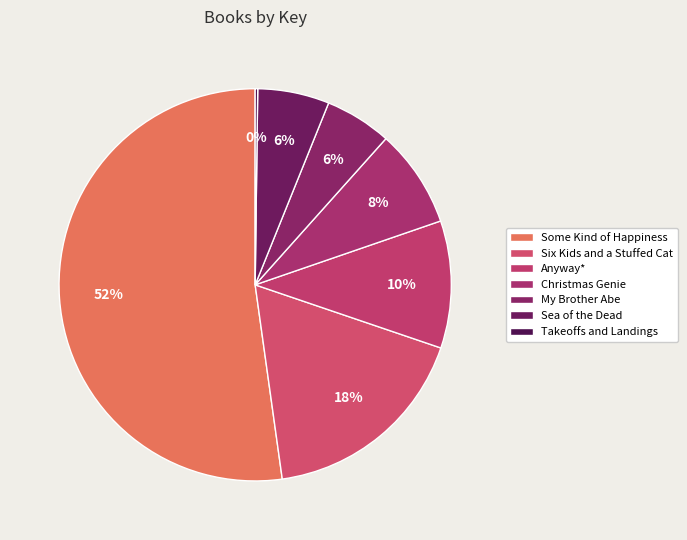

Rank the categories by value from lowest to highest.

Takeoffs and Landings, My Brother Abe, Sea of the Dead, Christmas Genie, Anyway*, Six Kids and a Stuffed Cat, Some Kind of Happiness